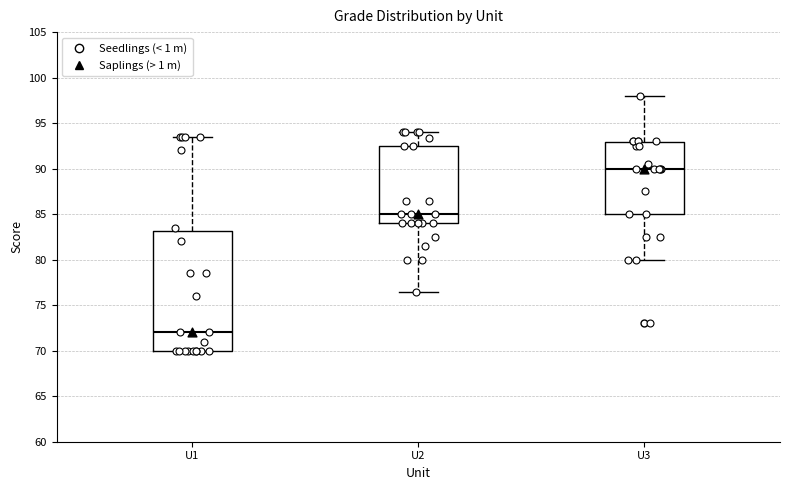

Which box has the lowest median line?

U1